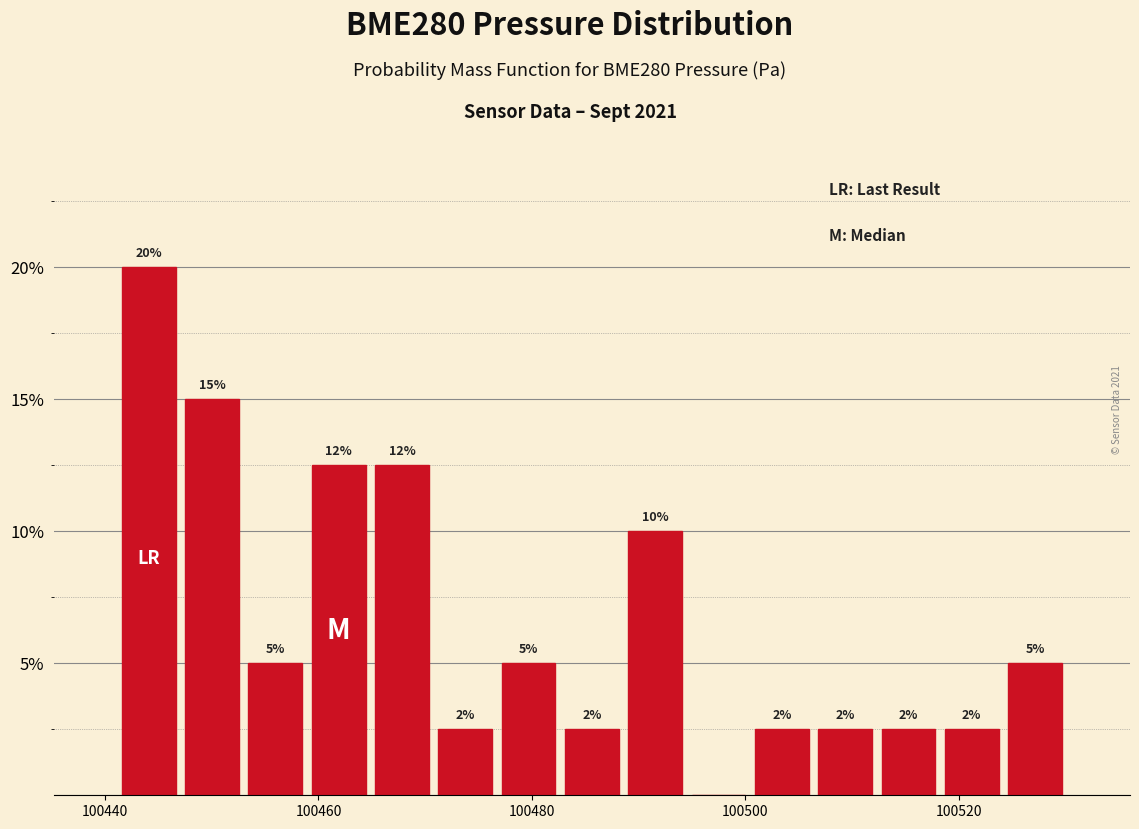

Read against the x-axis, roughly where is the centre of the tallest bar?

100444